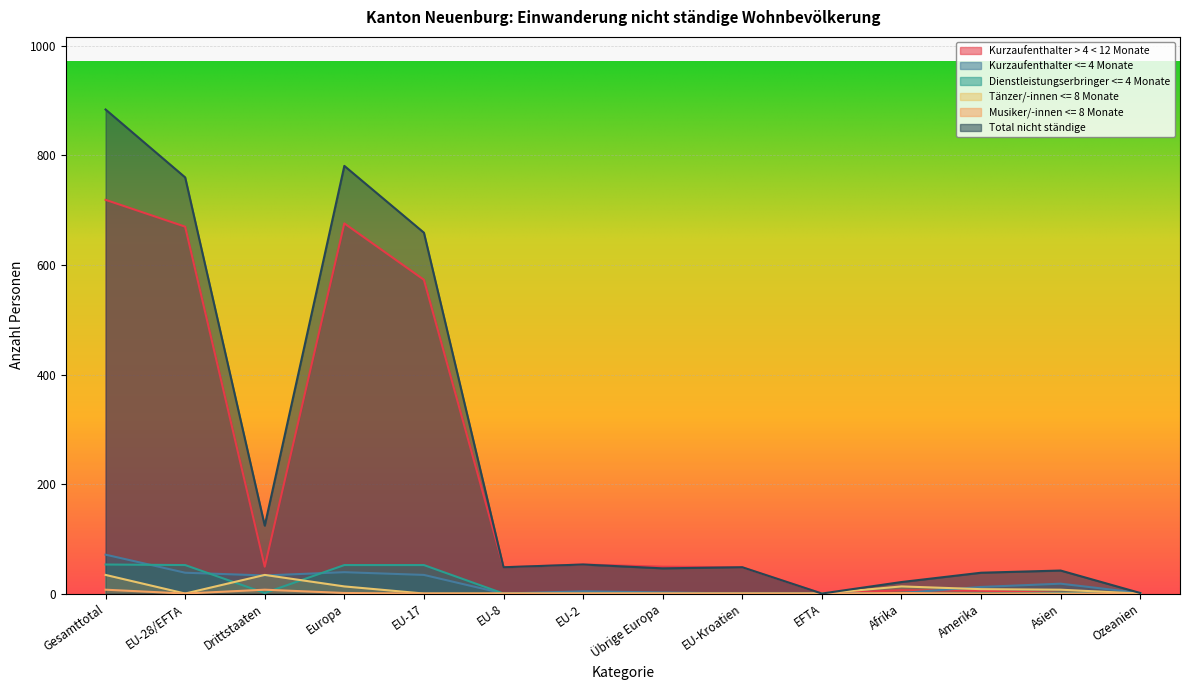

At which label does Total nicht ständige reach its peak?

Gesamttotal